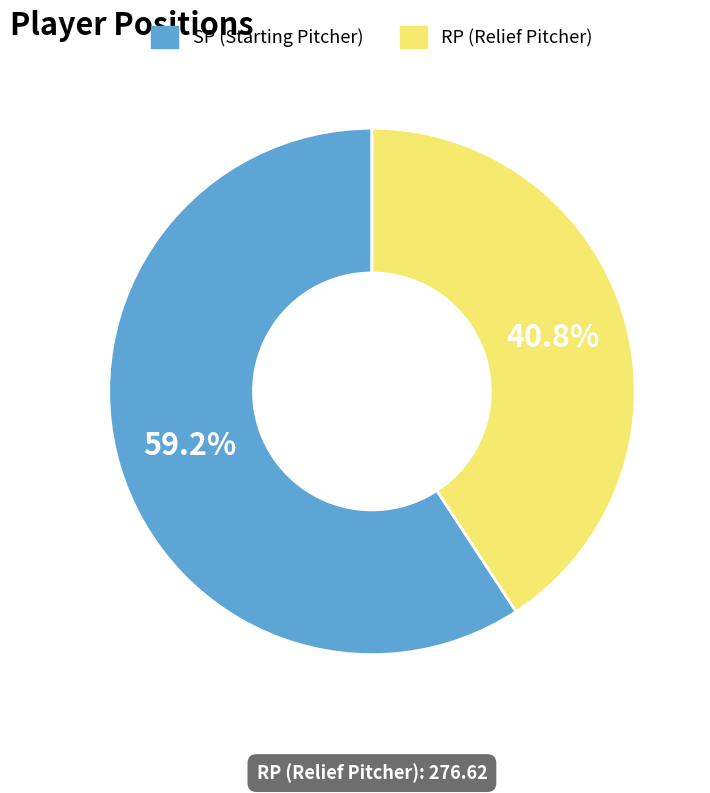

To the nearest percent, what is the difference between the largest and smallest slice percentages?

18%